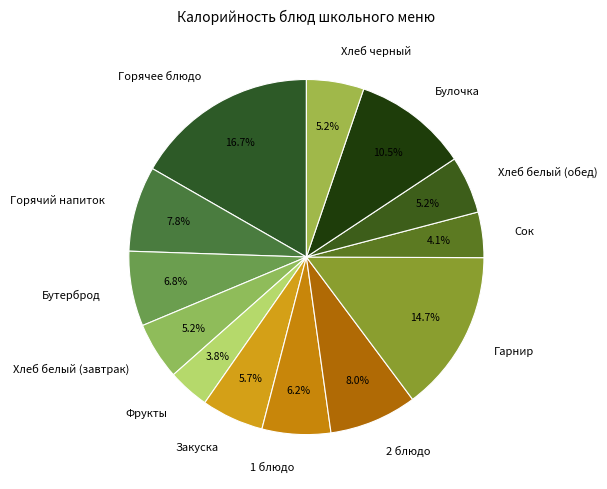

What is the ratio of the value at Хлеб белый (завтрак) to the value at Булочка?

0.5